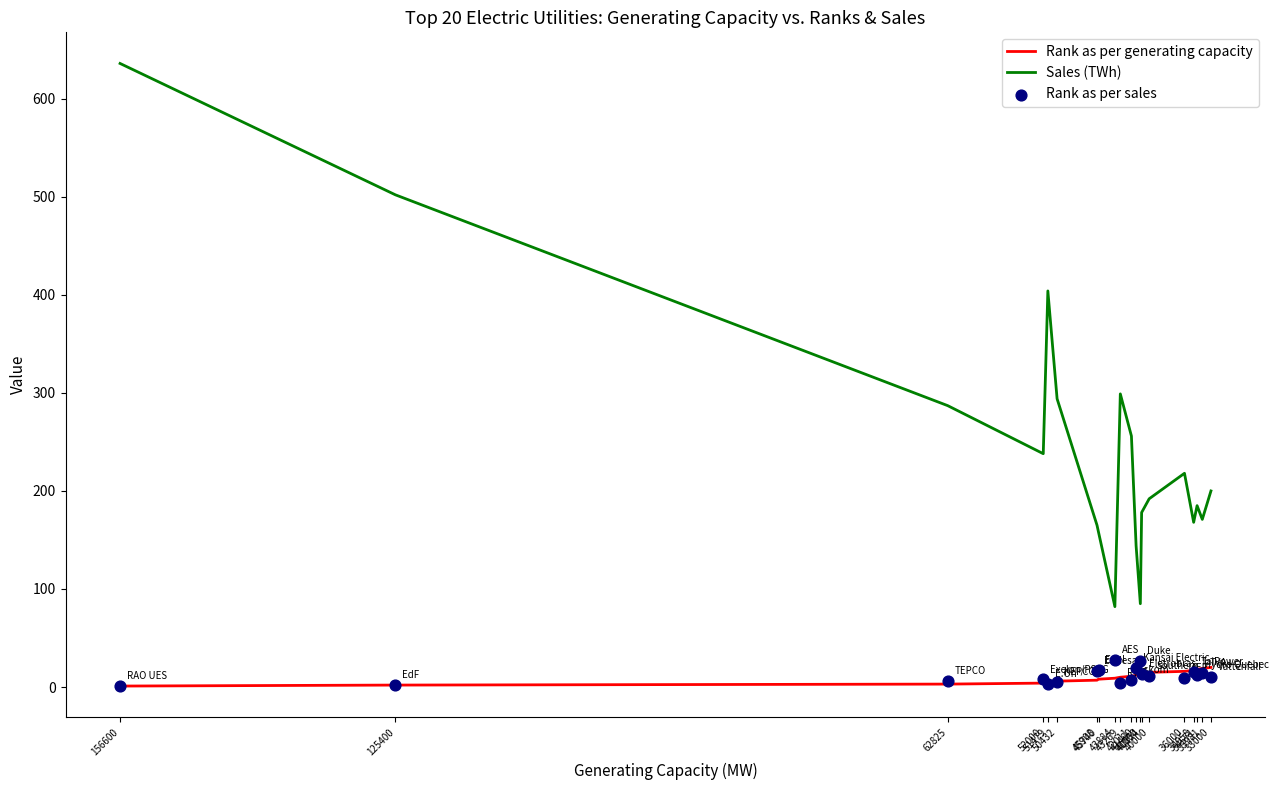

What are all the series names shown in the legend?

Rank as per generating capacity, Sales (TWh), Rank as per sales